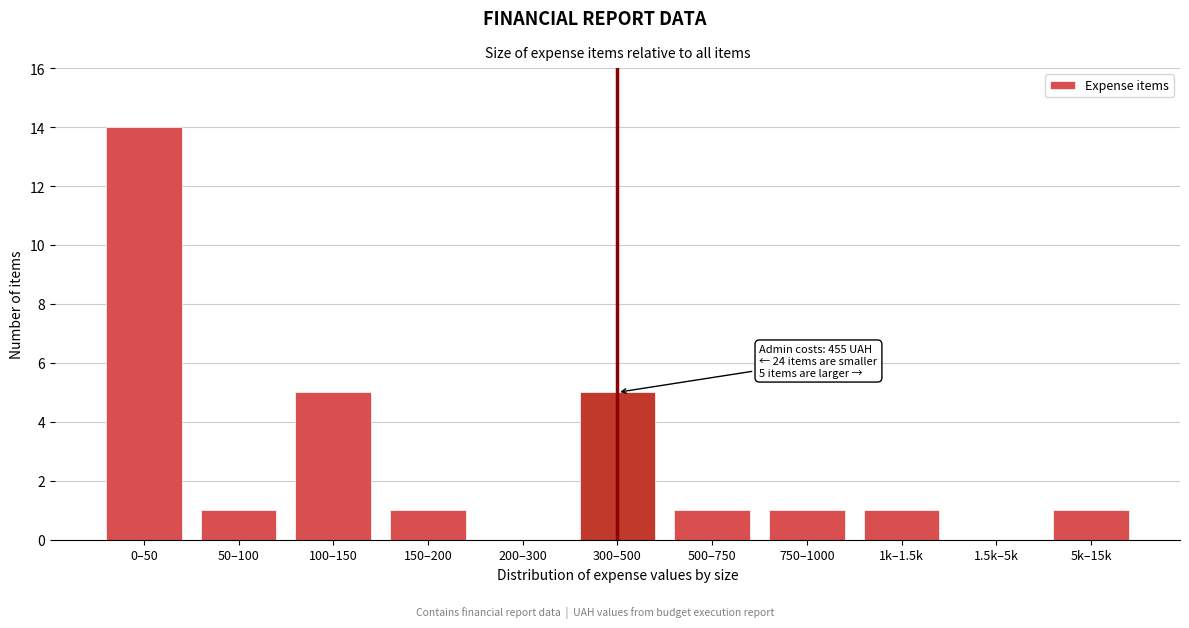

Reading left to right, what are all the values shown in this chart?

0–50=14	50–100=1	100–150=5	150–200=1	200–300=0	300–500=5	500–750=1	750–1000=1	1k–1.5k=1	1.5k–5k=0	5k–15k=1